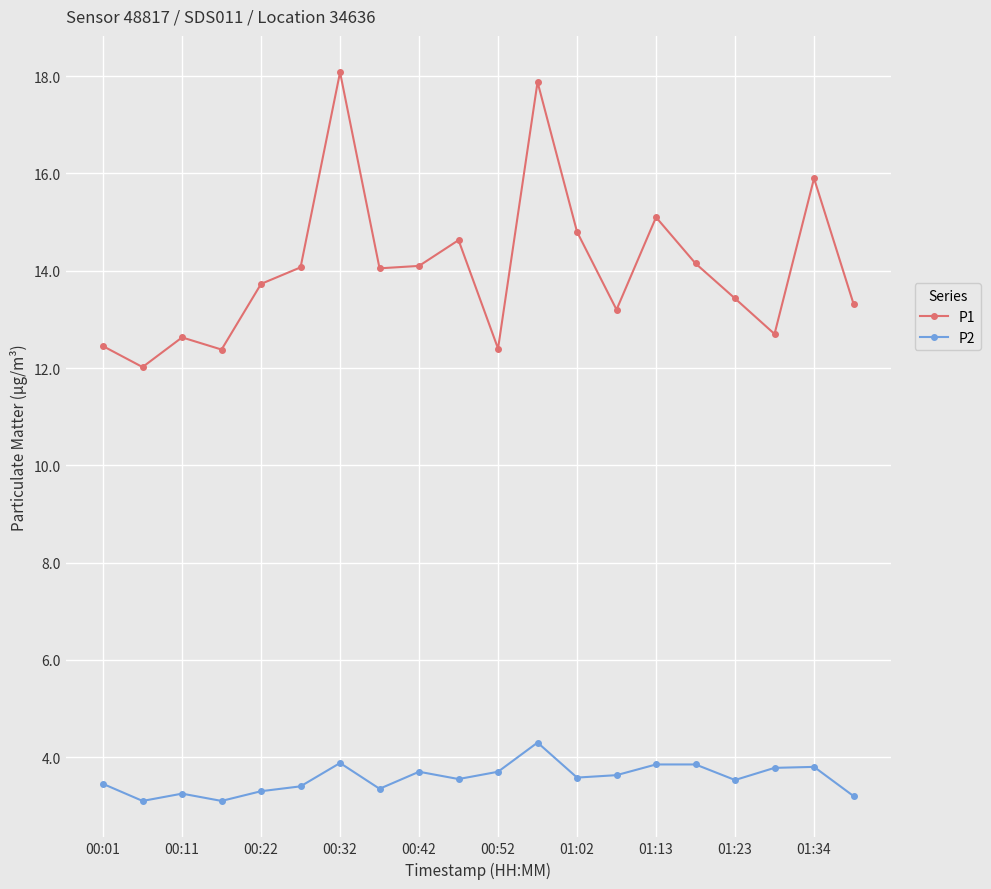

True or false: P1 and P2 cross at least once.

False